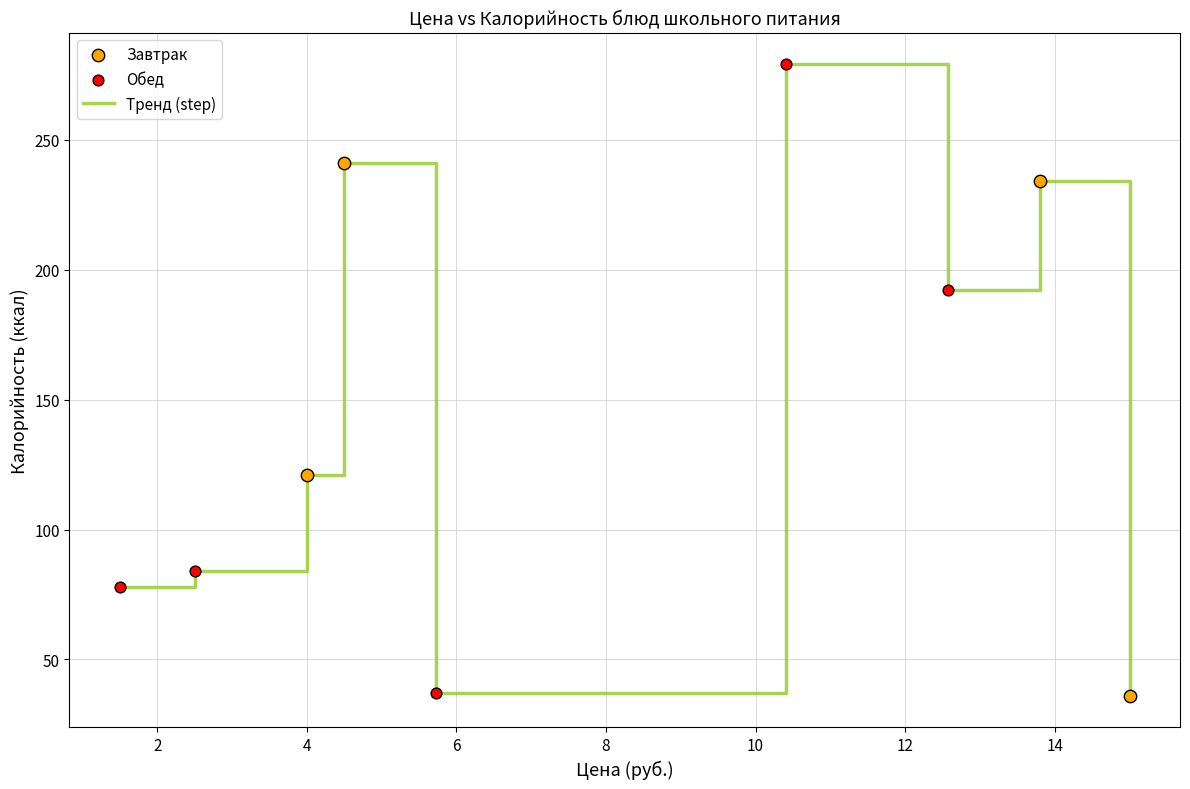

What is the difference between the maximum and minimum values?

243